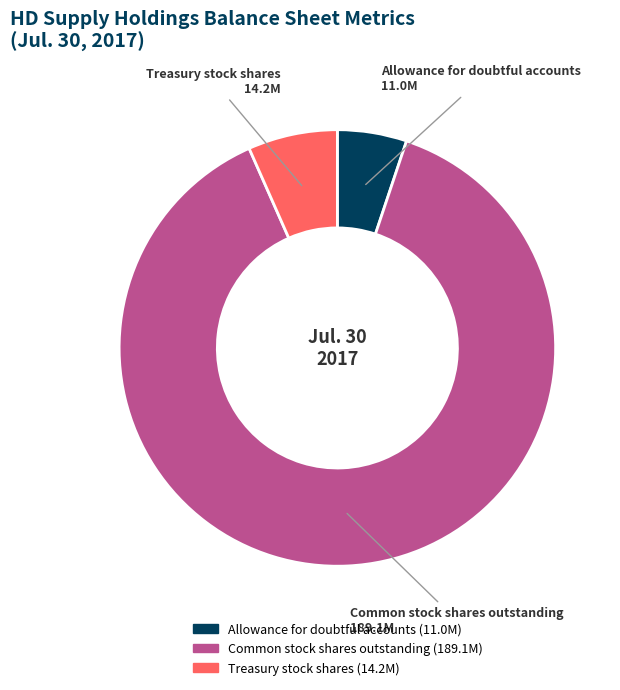

Do Allowance for doubtful accounts and Common stock shares outstanding together represent more than half of the pie?

Yes